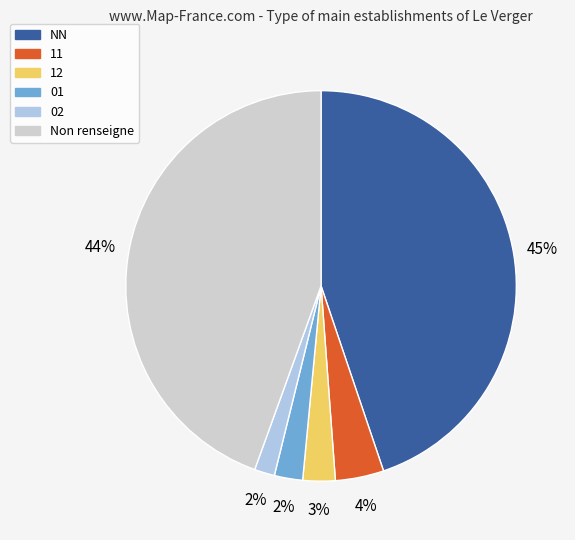

Does any single category account for the majority?

No